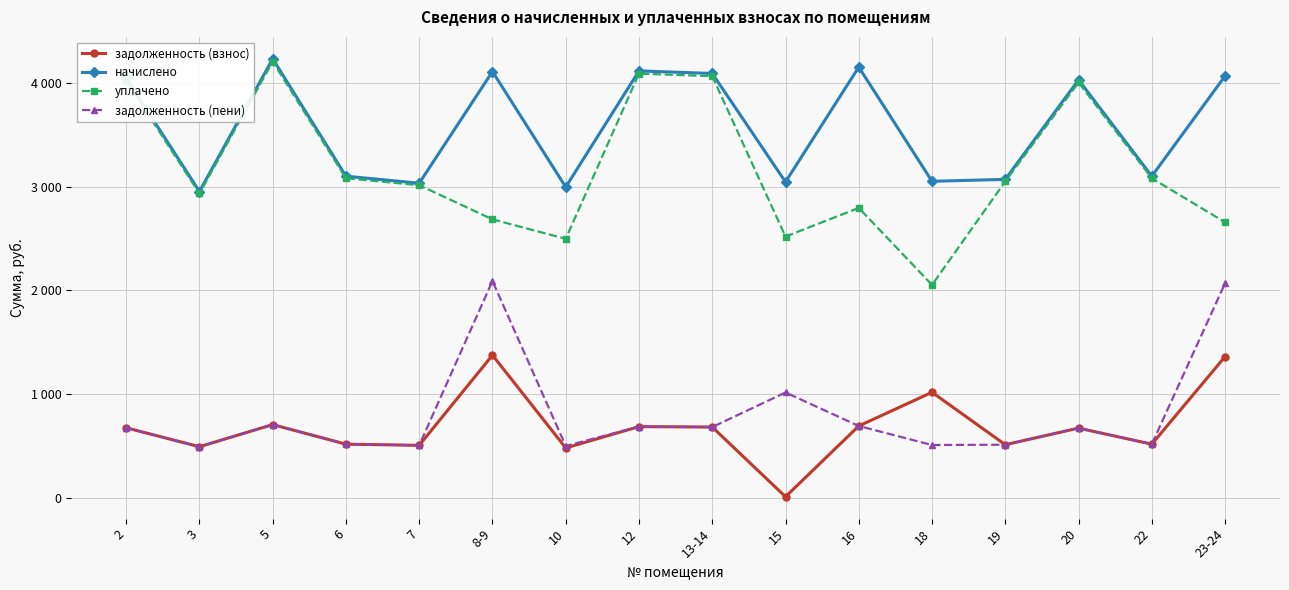

True or false: уплачено and задолженность (пени) cross at least once.

False